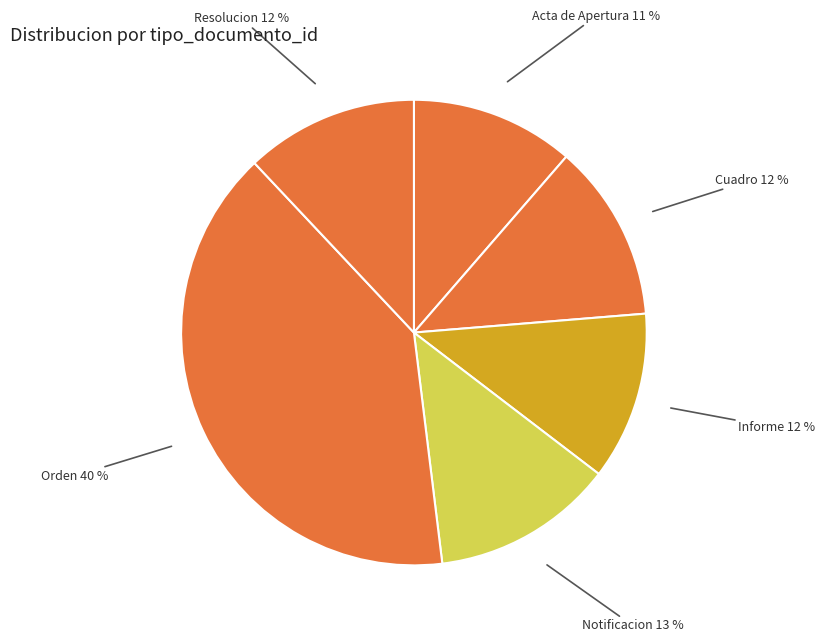

Which category has the smallest portion of the pie?

Acta de Apertura